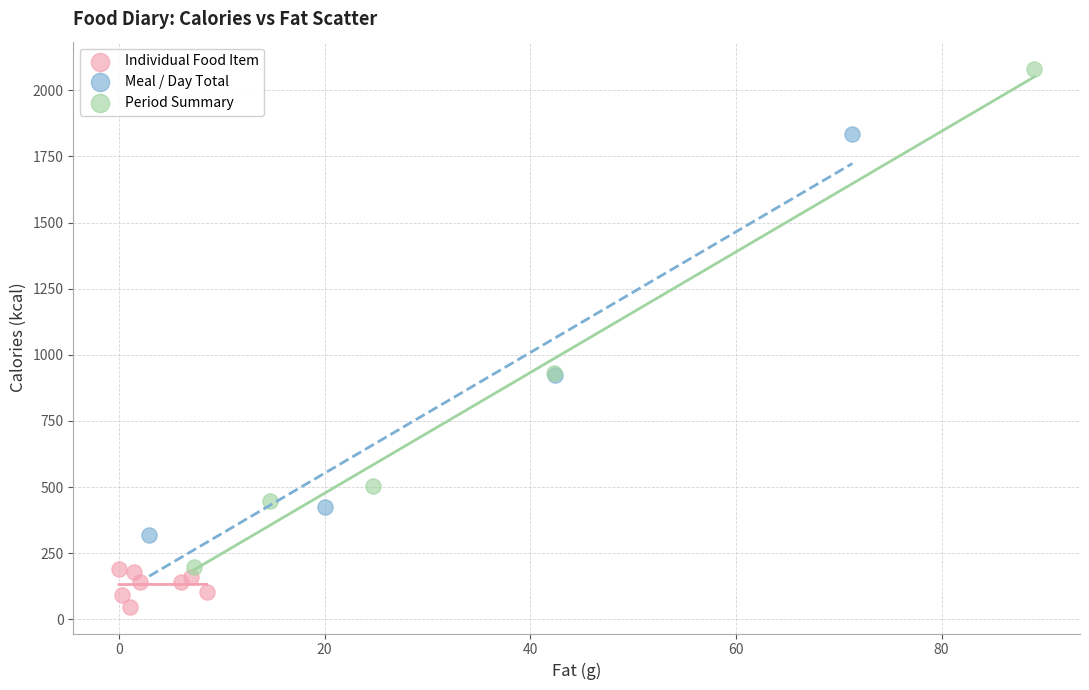

Which series has the widest spread of Y values?

Period Summary